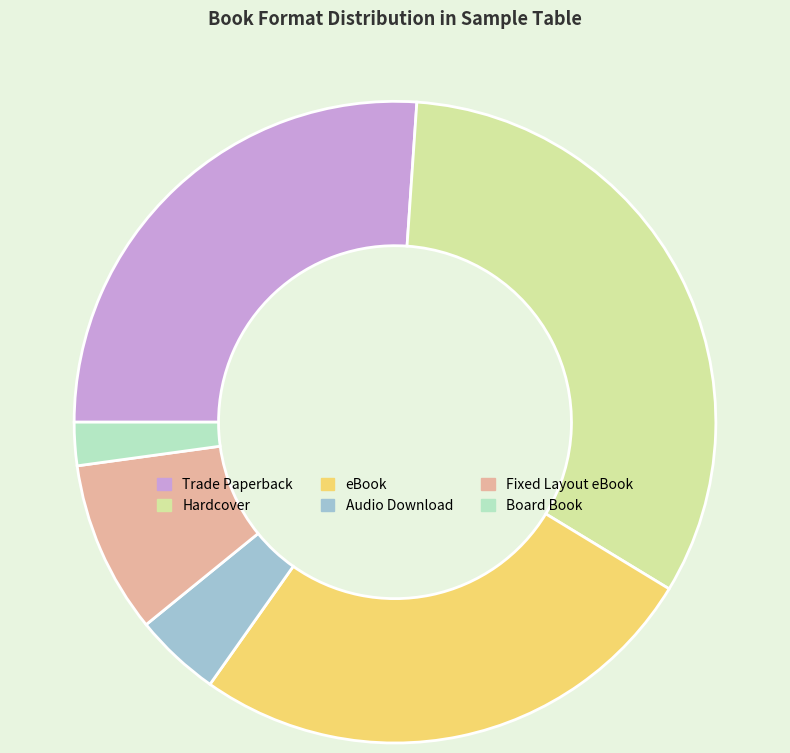

Do Trade Paperback and Hardcover together represent more than half of the pie?

Yes